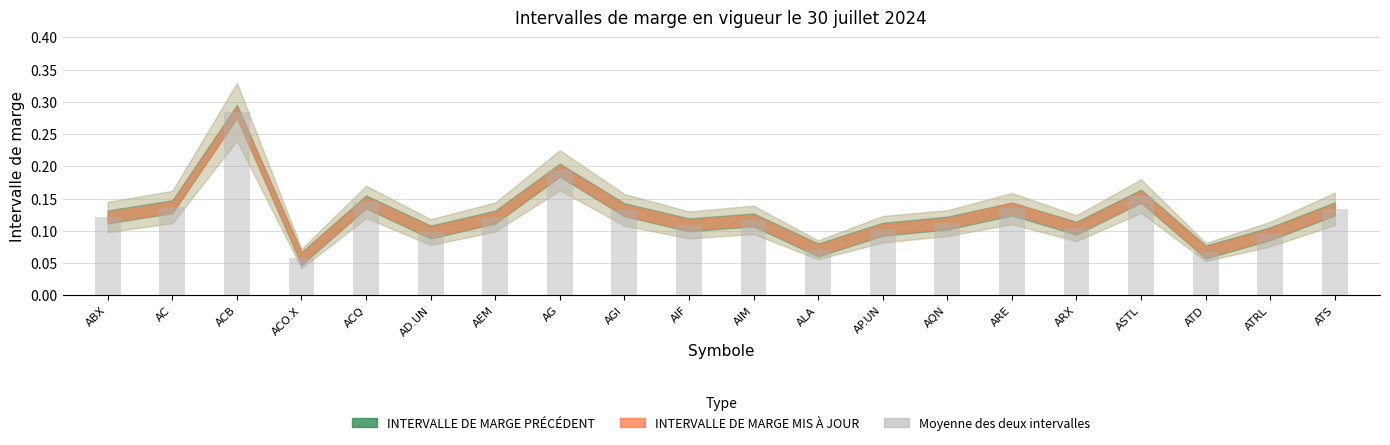

What is the sum of all values?

2.5